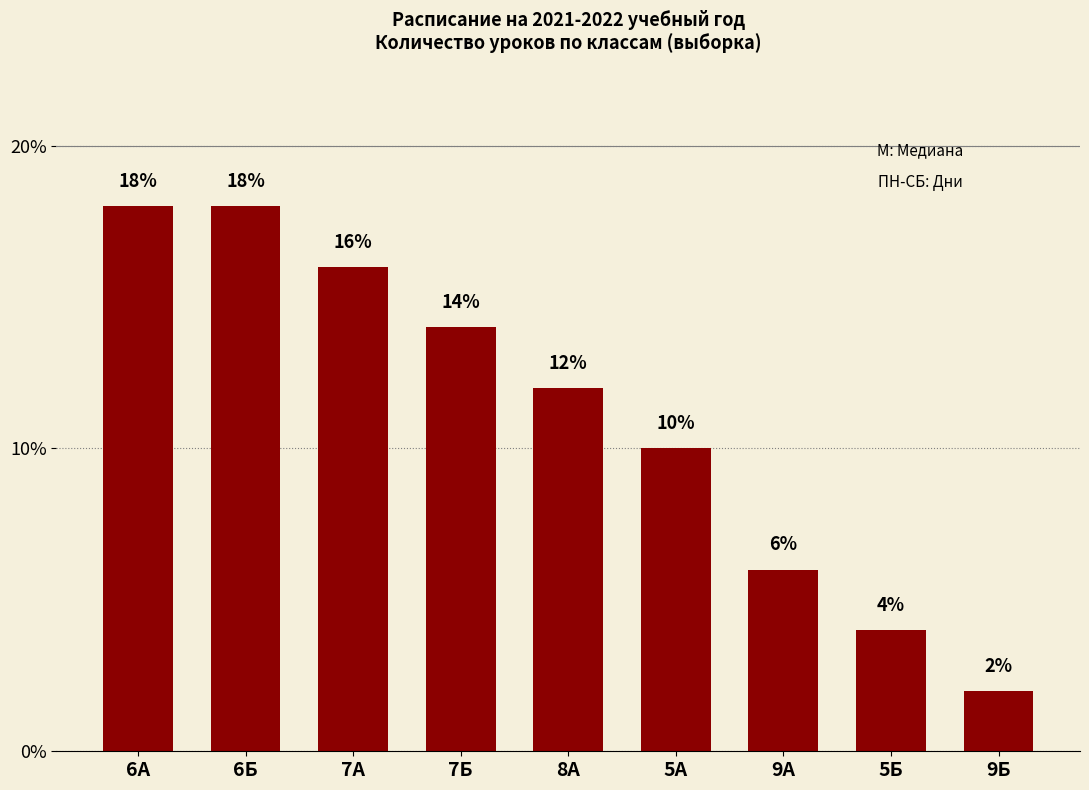

What is the label of the 9th bar from the right?

6А